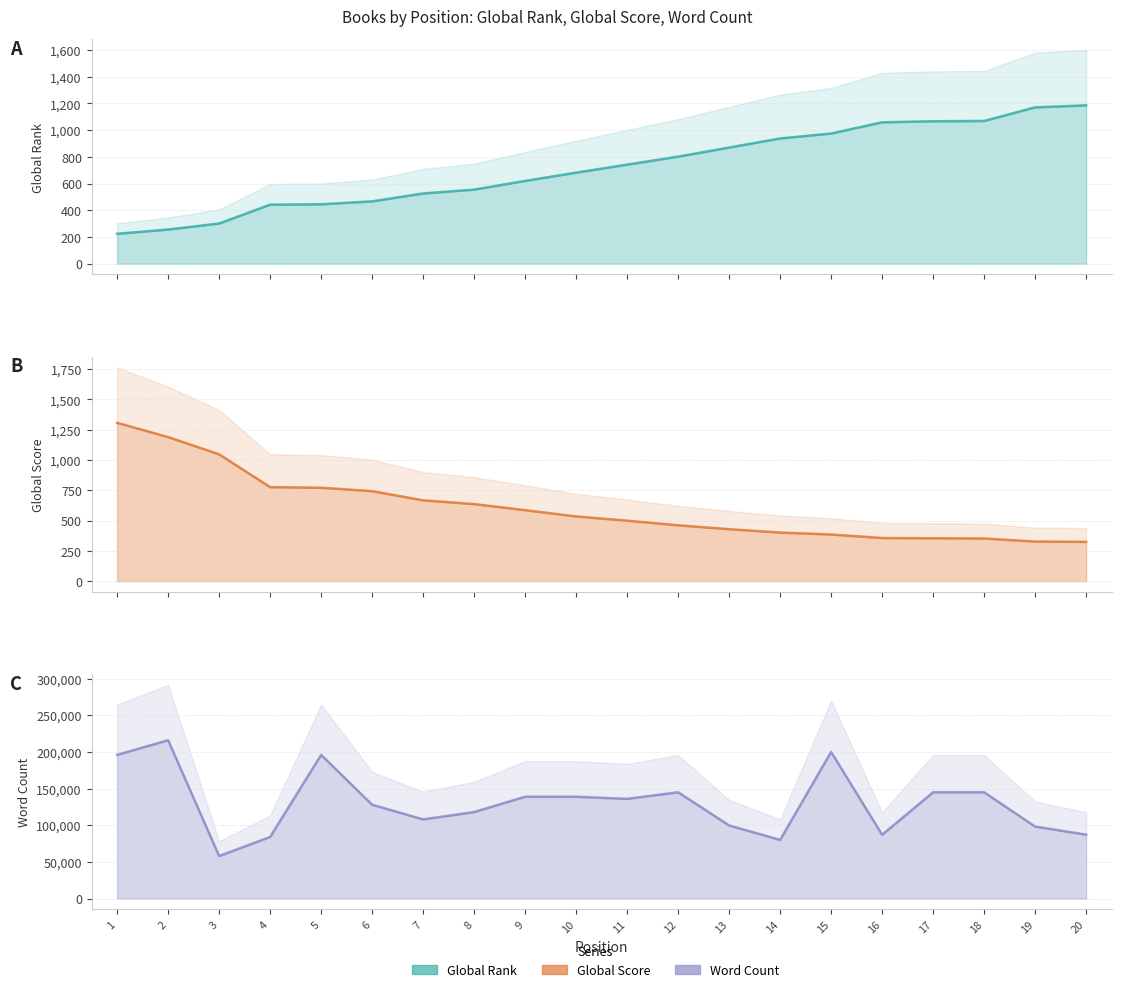

Does the chart have visible grid lines?

Yes